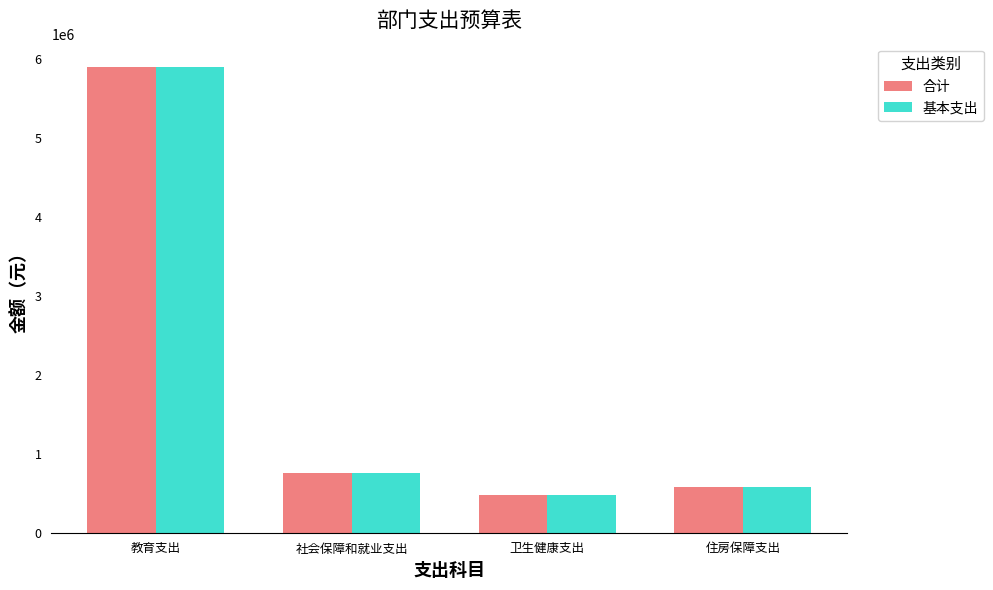

What is the total value across all series at 卫生健康支出?

947623.6